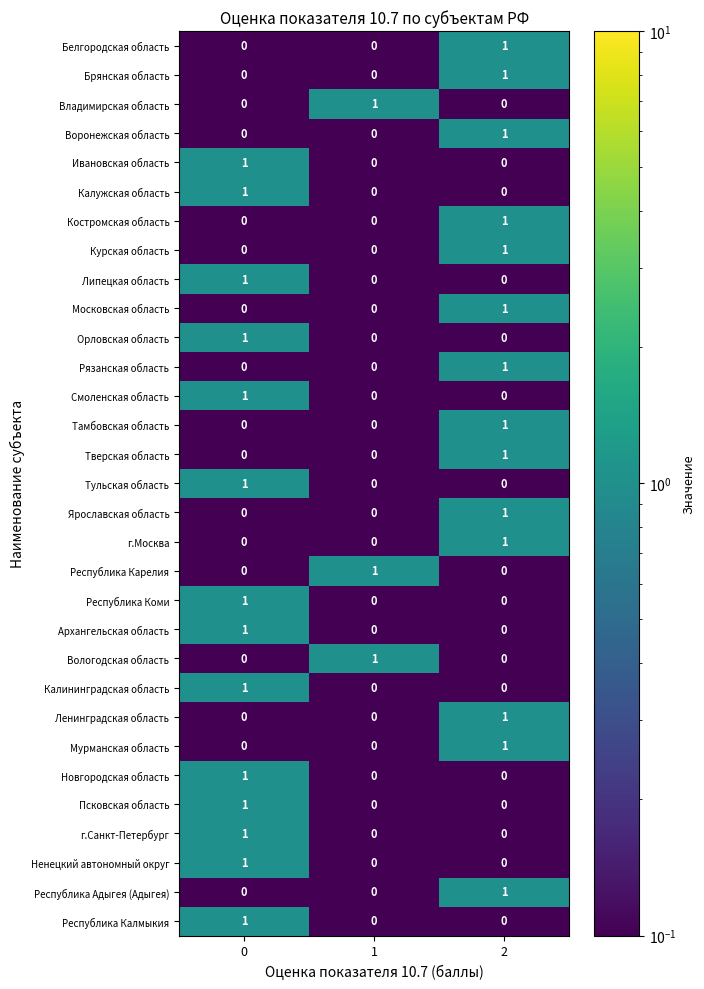

How many Московская область values are between 0 and 1?

3